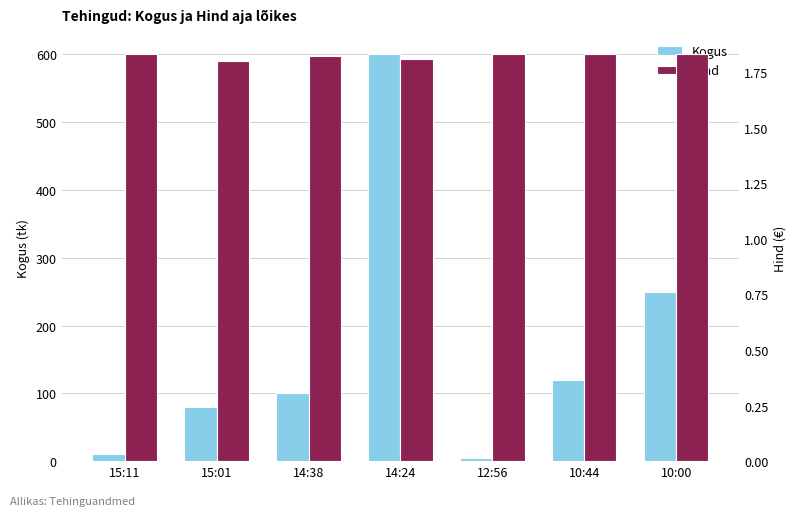

What is the lowest value of the Hind series?

1.8